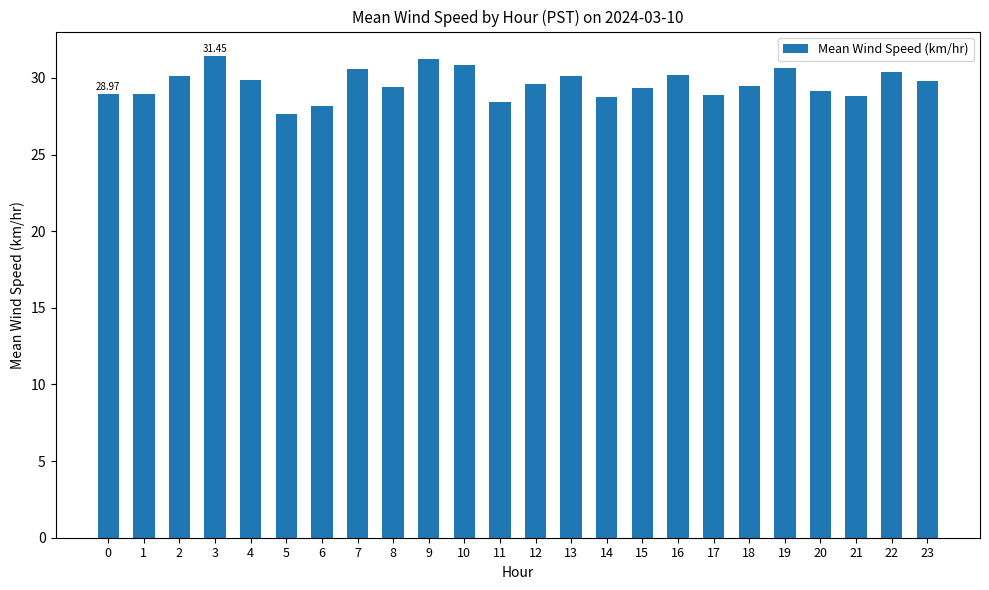

Between 15 and 5, which is larger?

15